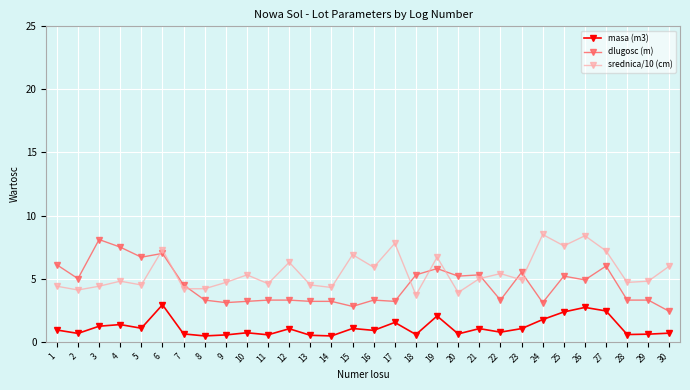

Rank the series by their maximum value, from lowest to highest.

masa (m3), dlugosc (m), srednica/10 (cm)